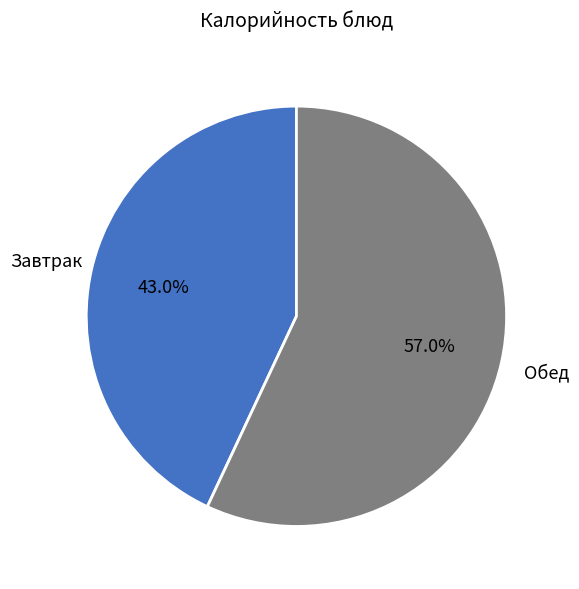

Is there a majority slice in this chart?

Yes